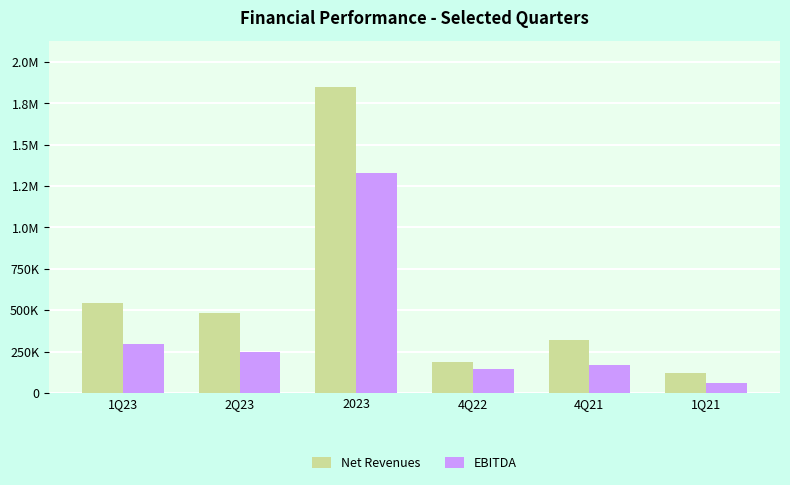

Which series has the largest range (max minus min)?

Net Revenues